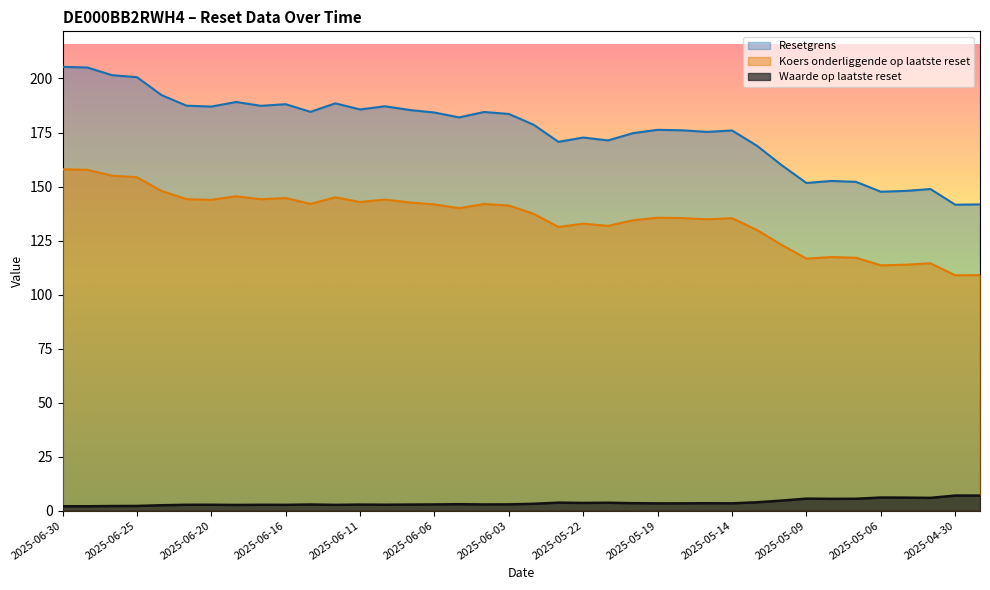

Which series has the largest total across all categories?

Resetgrens